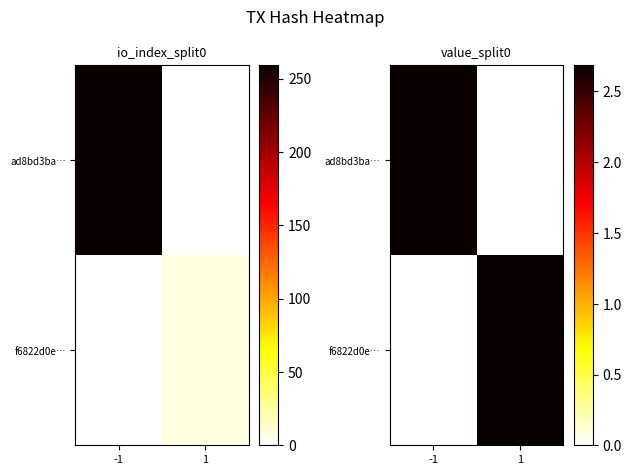

Is it true that f6822d0e… equals 0.0 at -1?

True